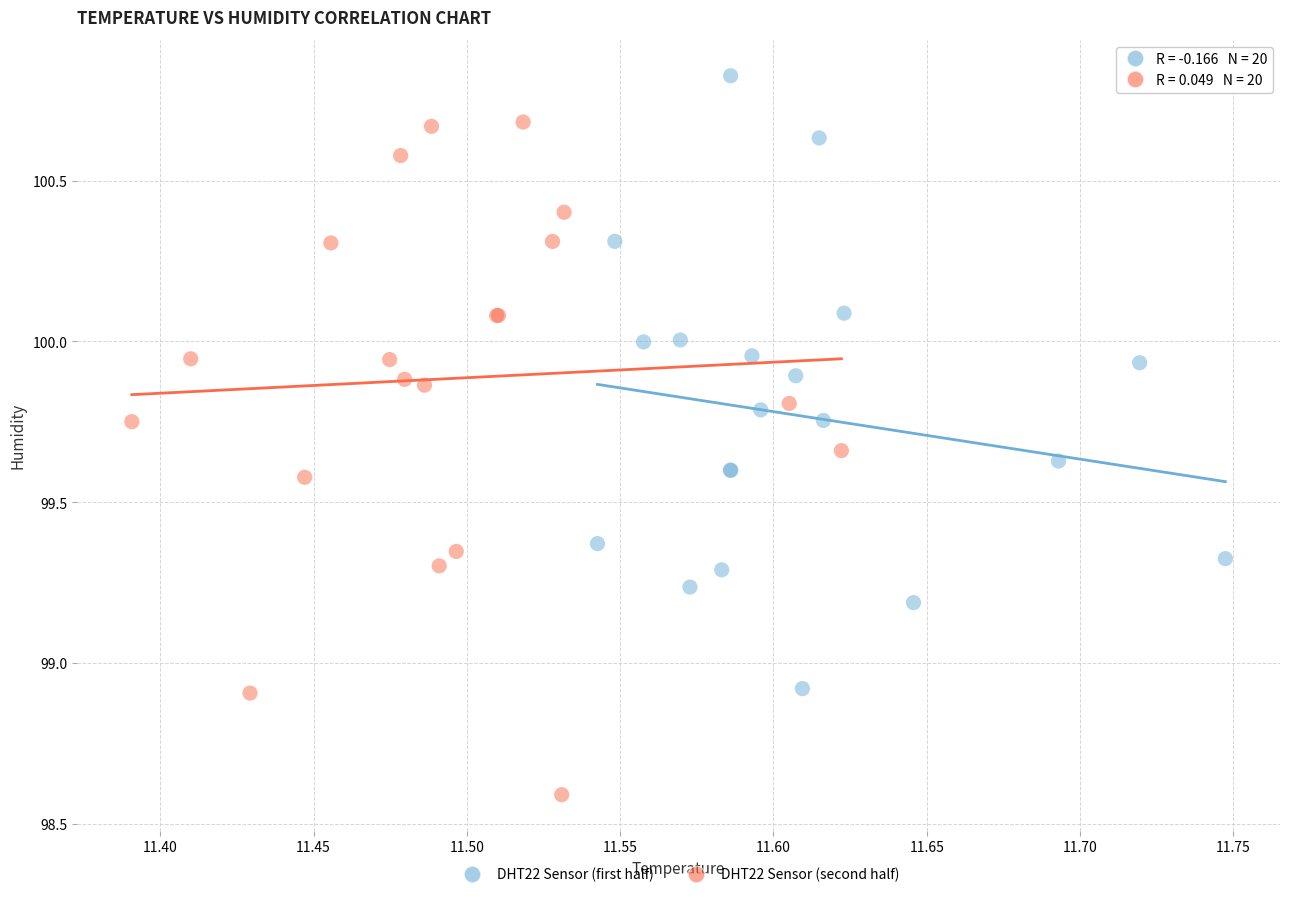

Which series has the widest spread of Y values?

DHT22 Sensor (second half)